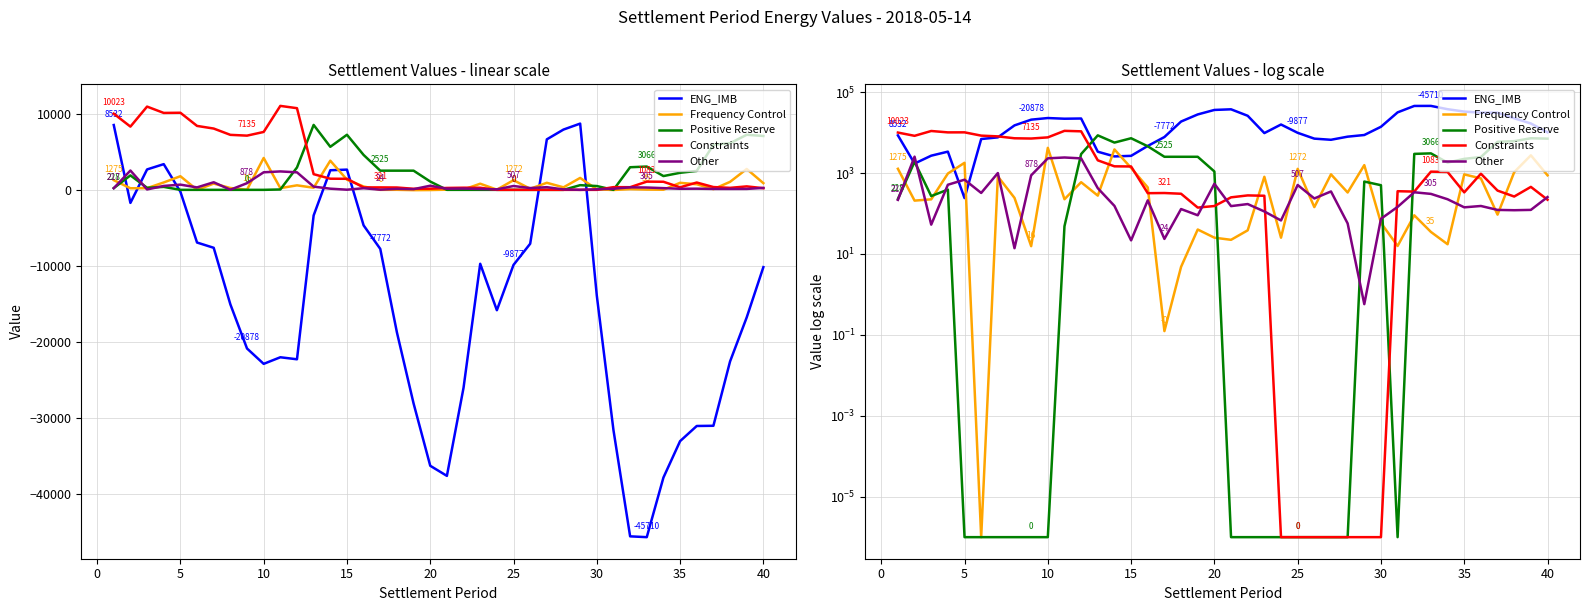

In Positive Reserve, how many points are higher than both neighbors (excluding endpoints)?

7